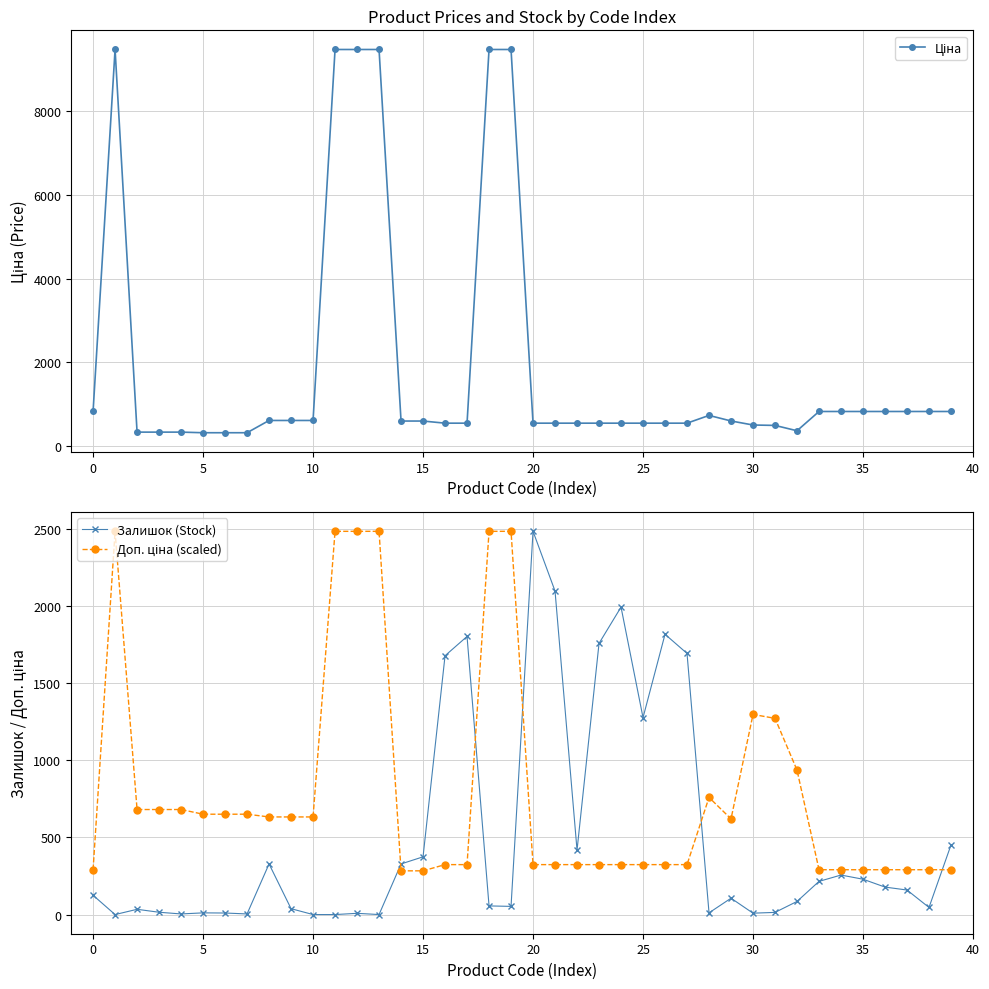

Between 20 and 32, which series saw the biggest shift?

Залишок (Stock)